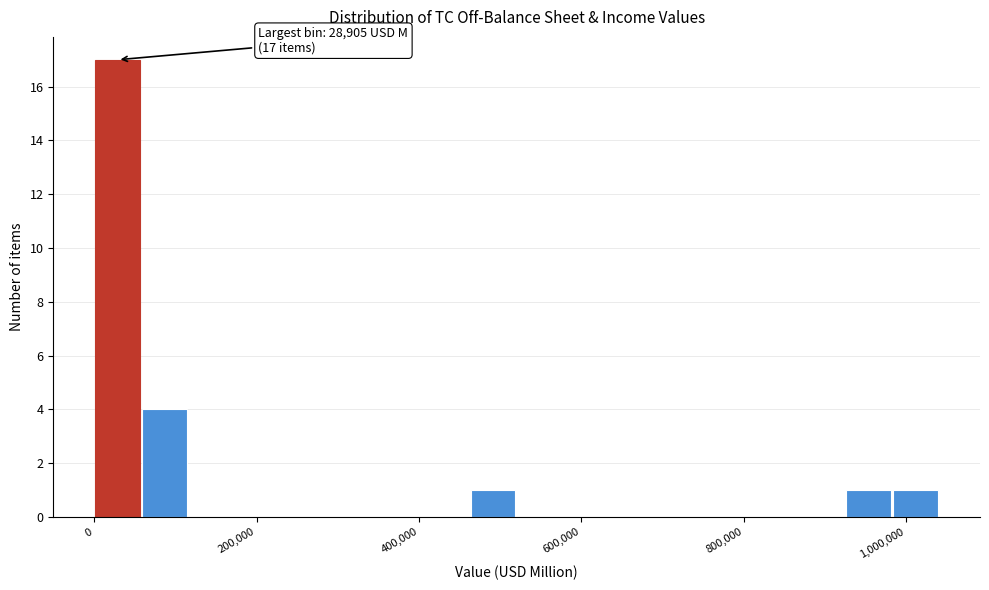

Read against the x-axis, roughly where is the centre of the tallest bar?

20000